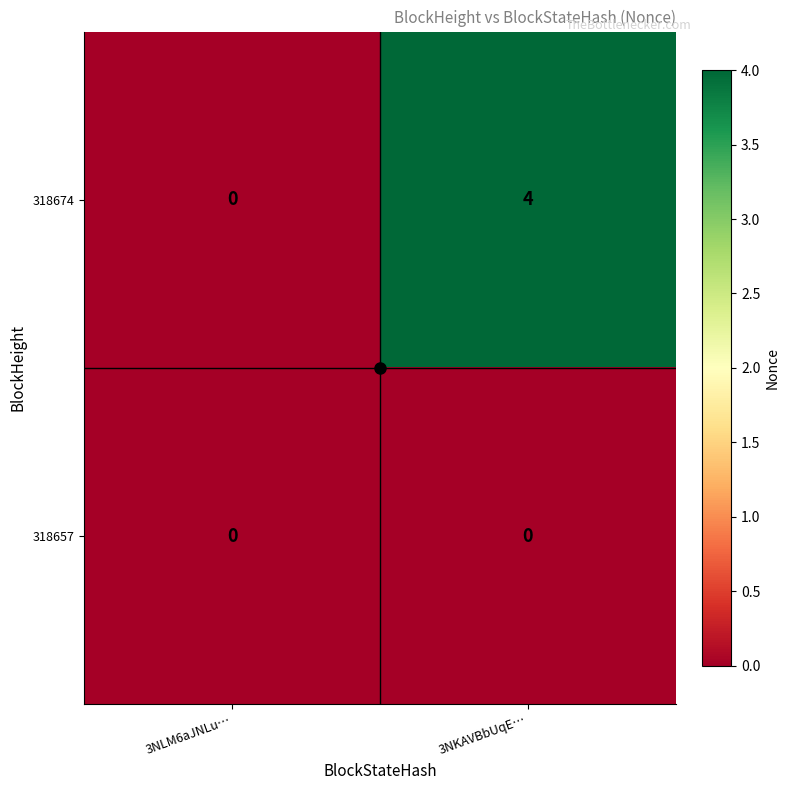

What is the difference between the 318674 values at 3NKAVBbUqE… and 3NLM6aJNLu…?

4